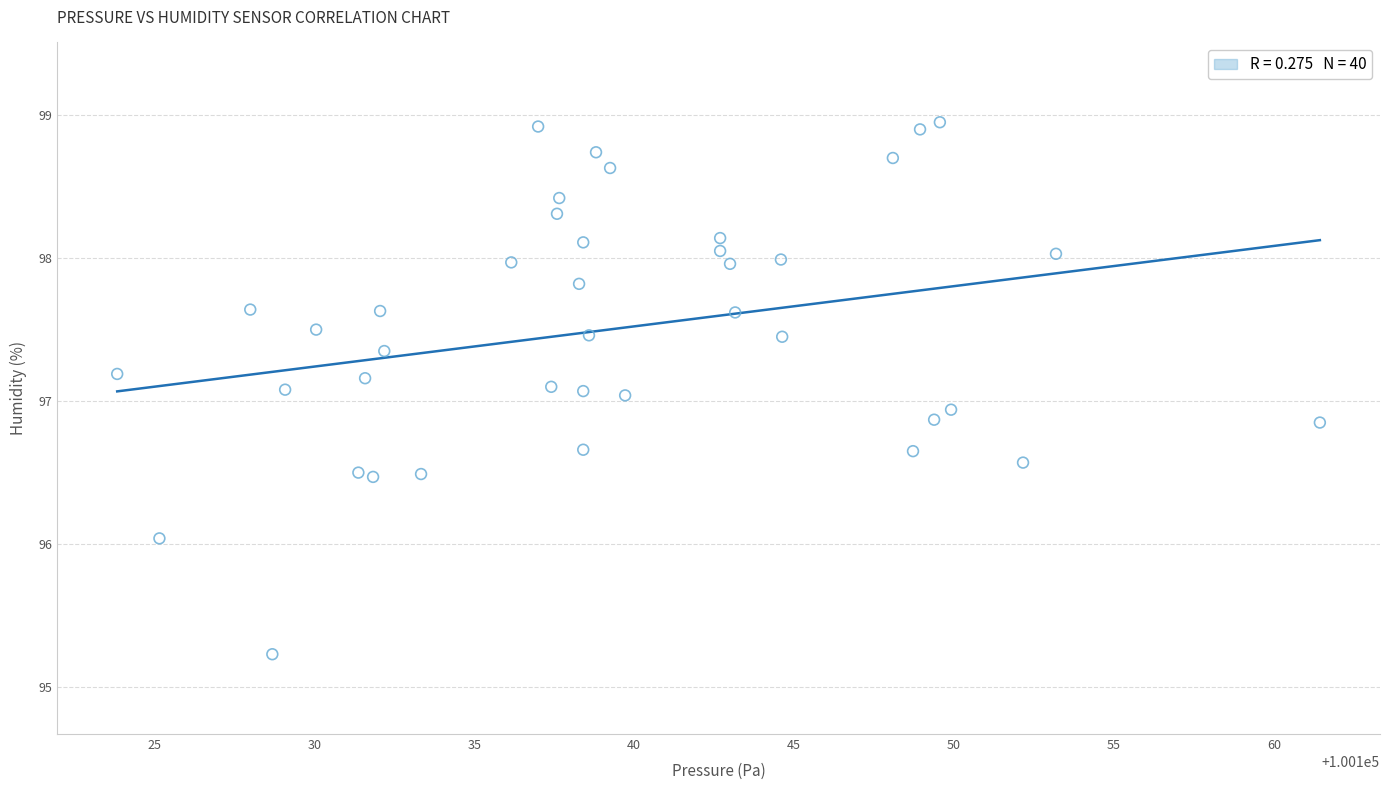

What is the range of X values (max minus min)?

37.6